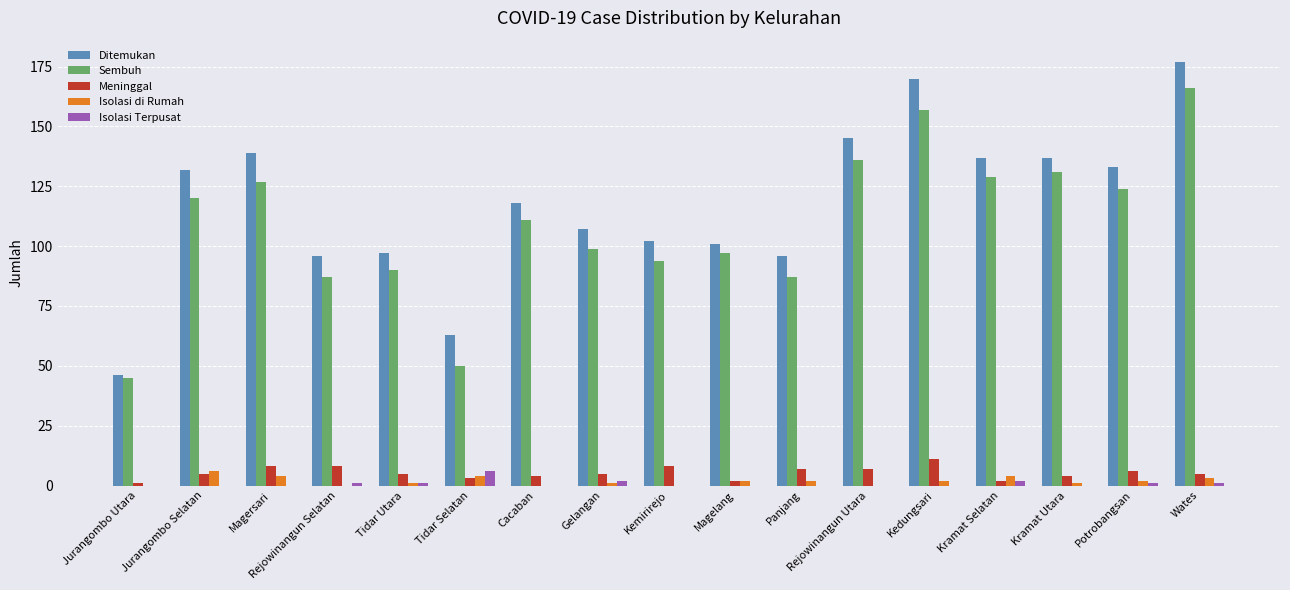

What is the maximum value for Ditemukan?

177